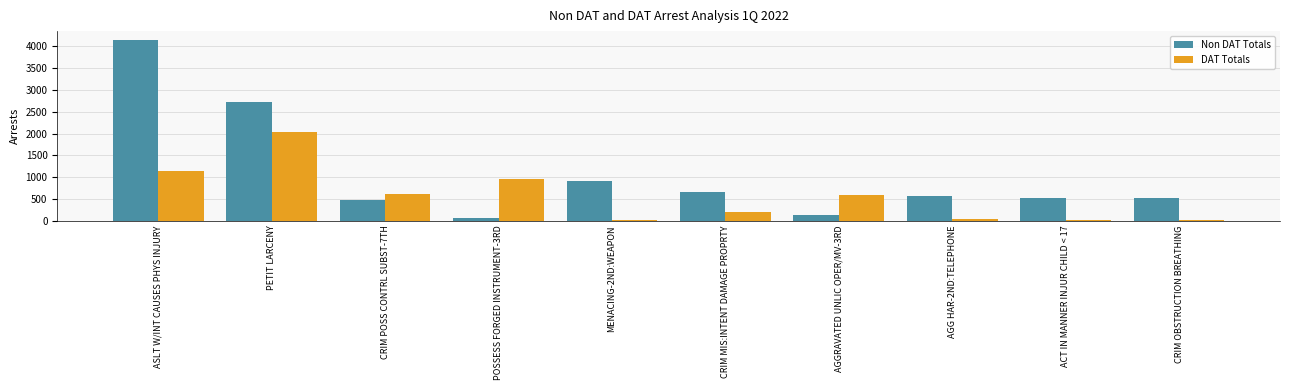

What is the value of the Non DAT Totals bar at the 9th from the left?

533